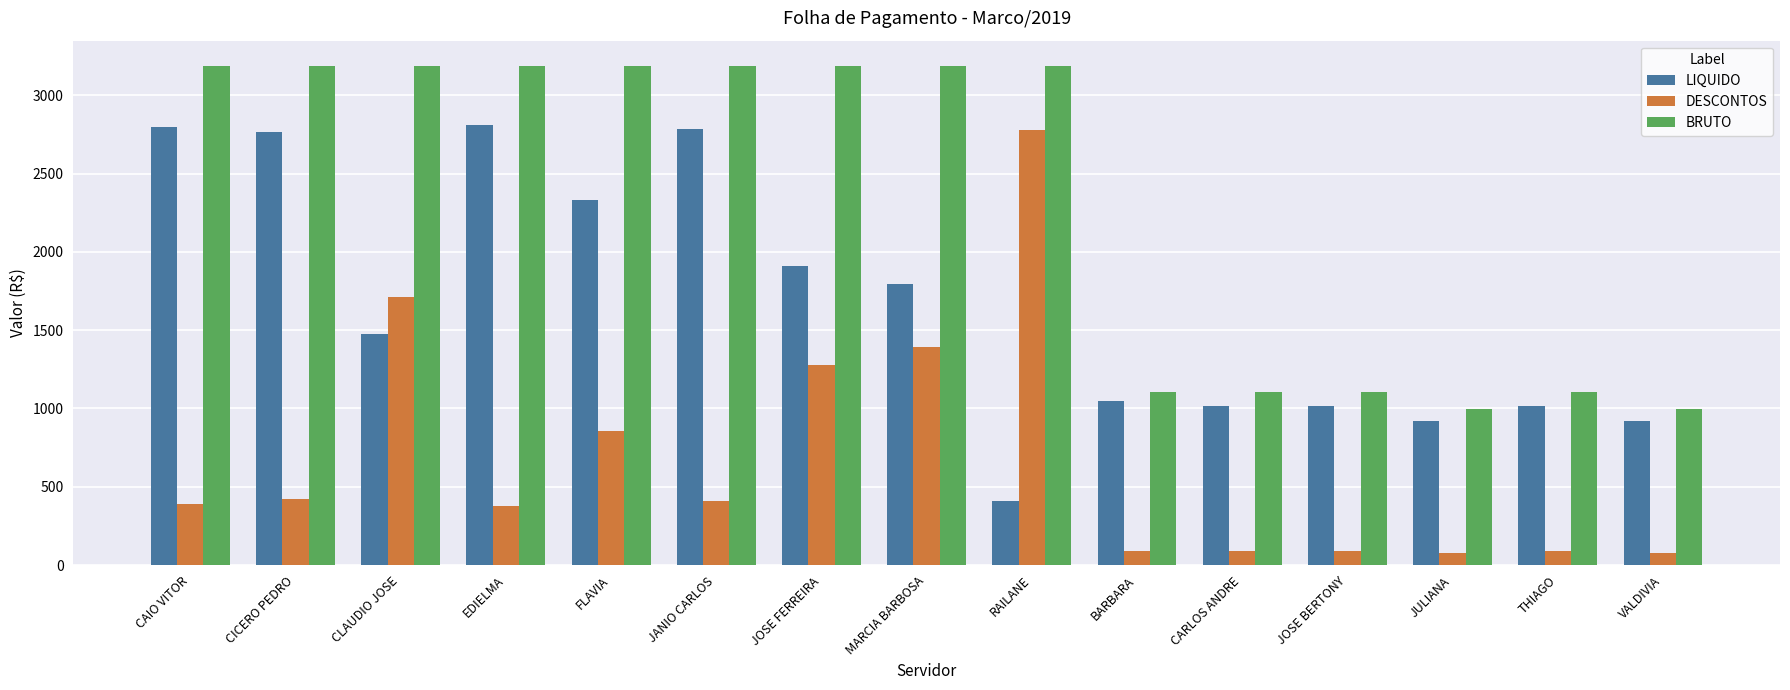

What is the value of the BRUTO bar at the 15th from the left?

998.0